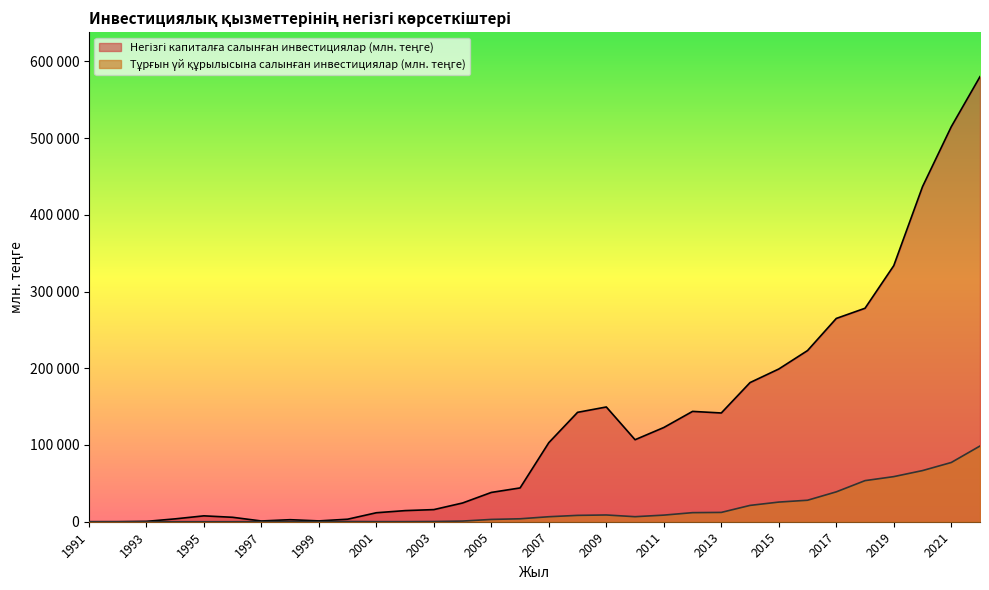

Reading right to left, list all the values displayed in this chart.

Негізгі капиталға салынған инвестициялар (млн. теңге): 2022=579973	2021=514683	2020=436633	2019=333723	2018=278177	2017=264892	2016=223045	2015=199021	2014=181328	2013=141716	2012=143782	2011=122793	2010=106864	2009=149532	2008=142549	2007=103071	2006=44059	2005=38189	2004=24428	2003=15809	2002=14494	2001=11710	2000=3293	1999=1069	1998=2646	1997=974	1996=5782	1995=7663	1994=3738	1993=469	1992=42	1991=4
Тұрғын үй құрылысына салынған инвестициялар (млн. теңге): 2022=98693	2021=77186	2020=66652	2019=58783	2018=53560	2017=38937	2016=28004	2015=25611	2014=21284	2013=12149	2012=11833	2011=8620	2010=6572	2009=8792	2008=8297	2007=6520	2006=3845	2005=3007	2004=875	2003=298	2002=135	2001=120	2000=284	1999=120	1998=319	1997=150	1996=0	1995=0	1994=0	1993=0	1992=0	1991=0